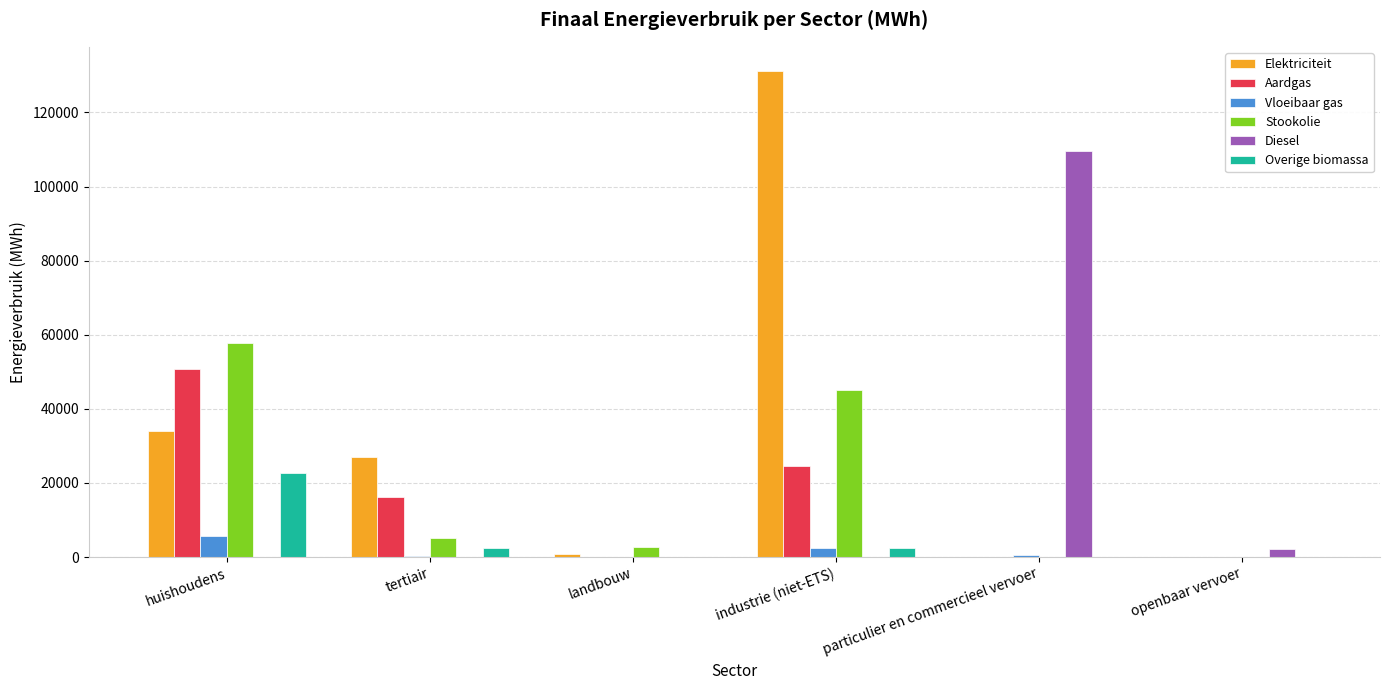

At which label does Diesel reach its peak?

particulier en commercieel vervoer